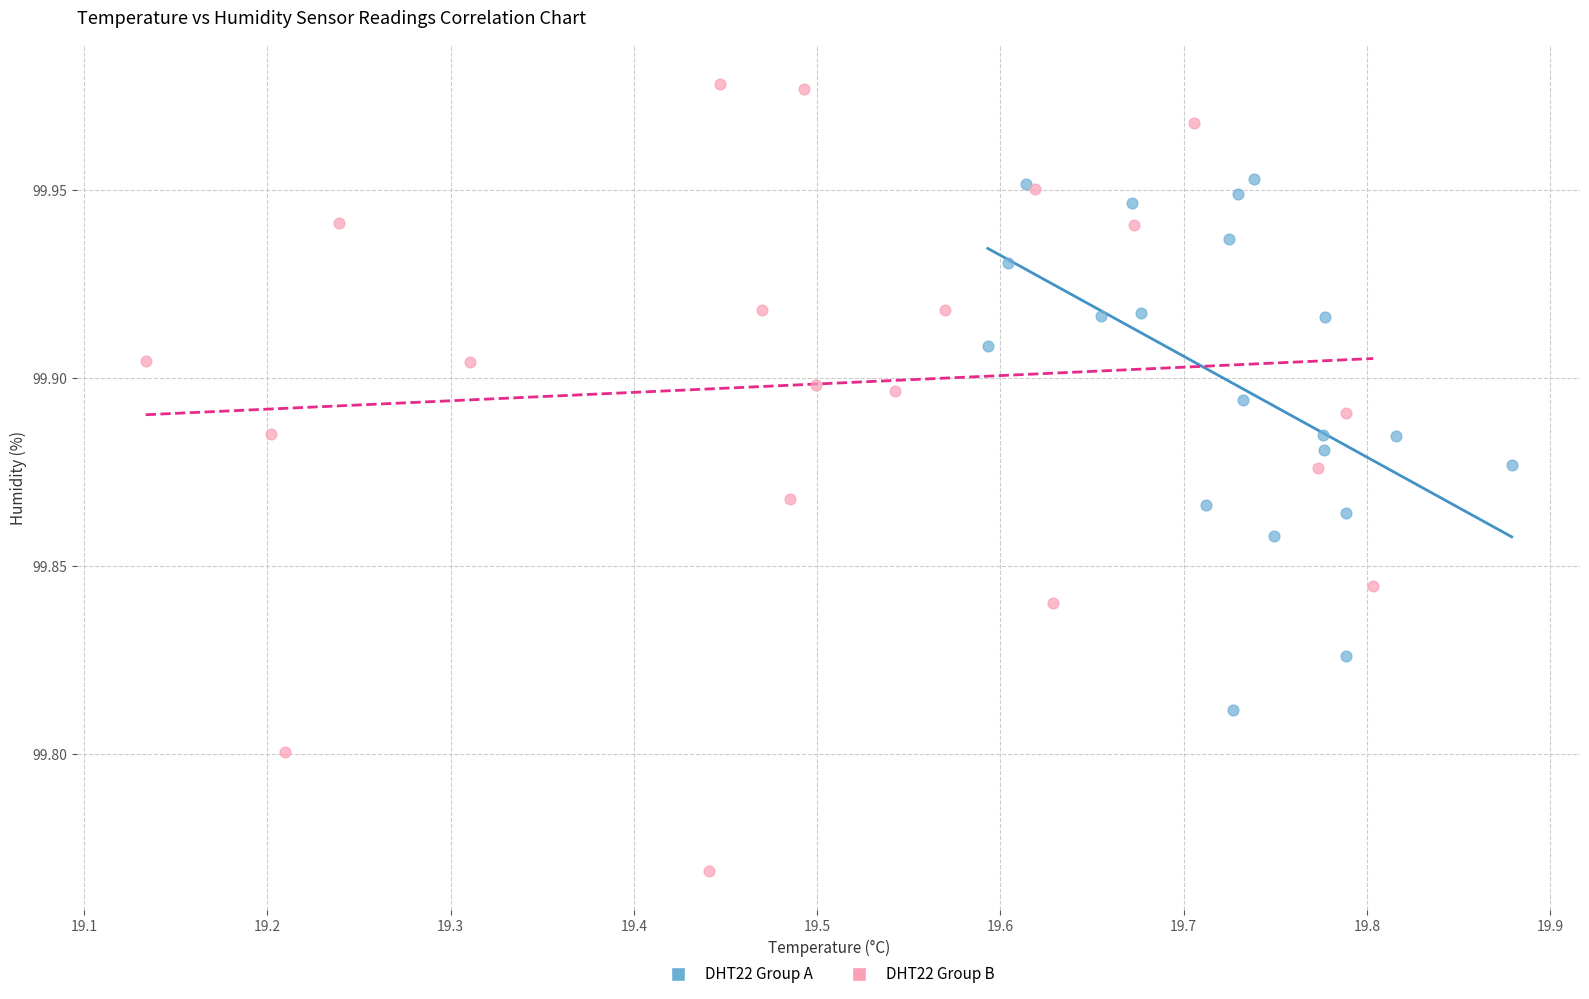

Which series reaches the minimum Y coordinate?

DHT22 Group B